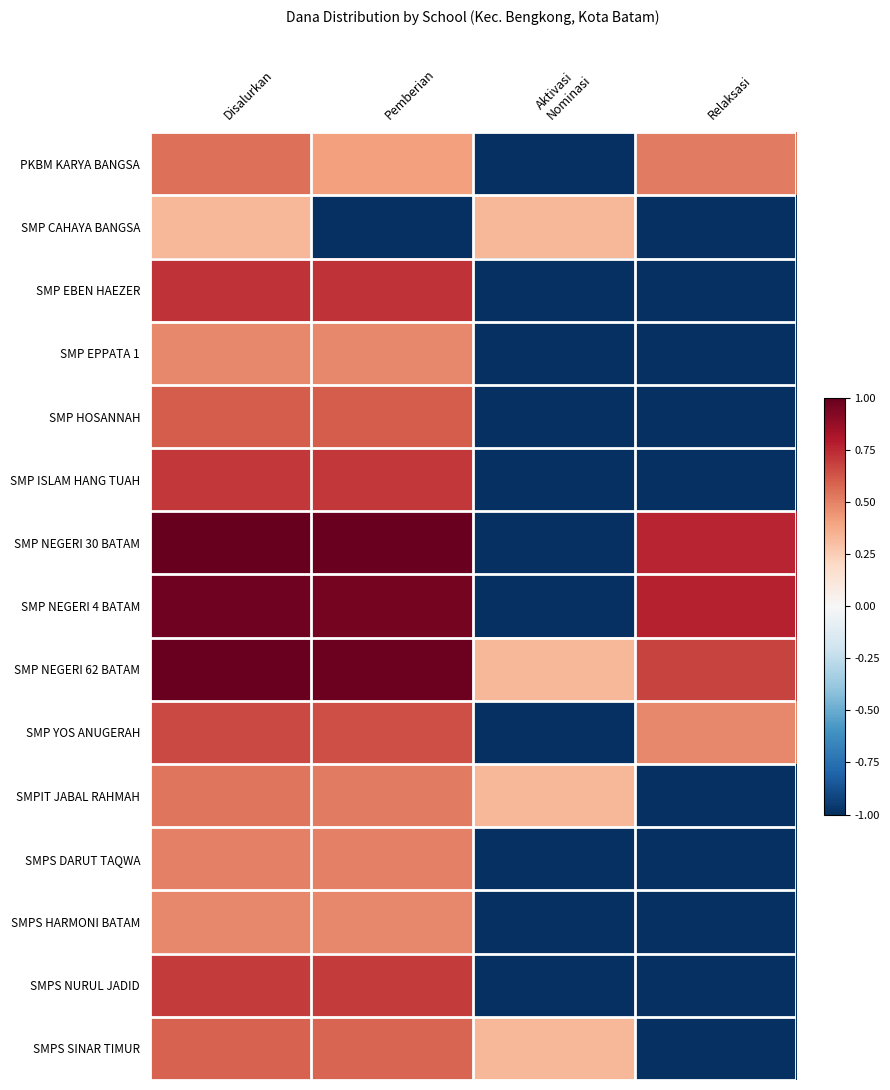

Rank the series at Disalurkan from highest to lowest value.

SMP NEGERI 30 BATAM, SMP NEGERI 62 BATAM, SMP NEGERI 4 BATAM, SMP EBEN HAEZER, SMP ISLAM HANG TUAH, SMPS NURUL JADID, SMP YOS ANUGERAH, SMP HOSANNAH, SMPS SINAR TIMUR, PKBM KARYA BANGSA, SMPIT JABAL RAHMAH, SMPS DARUT TAQWA, SMP EPPATA 1, SMPS HARMONI BATAM, SMP CAHAYA BANGSA